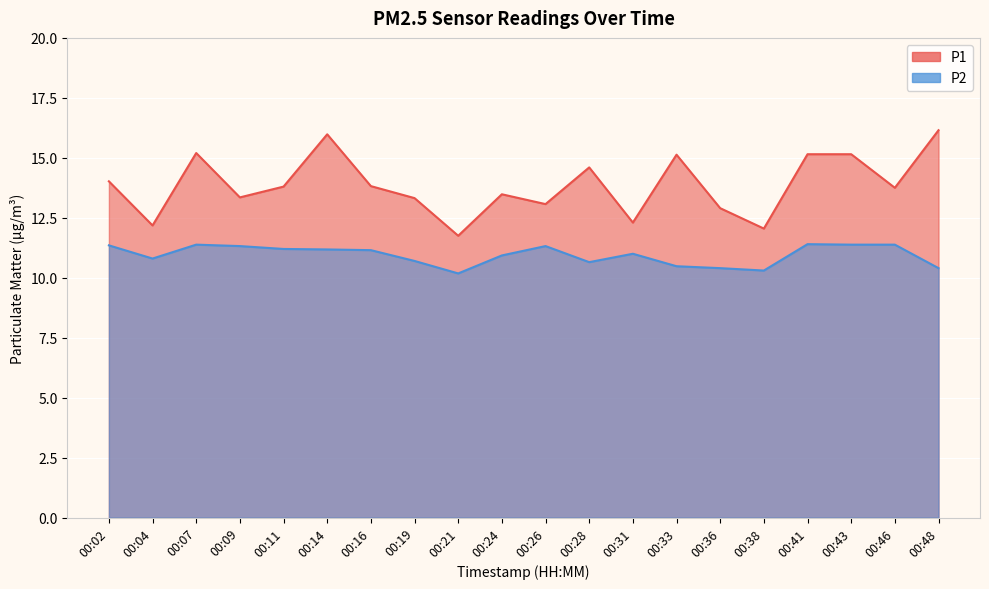

List the series in order of their peak value, lowest first.

P2, P1